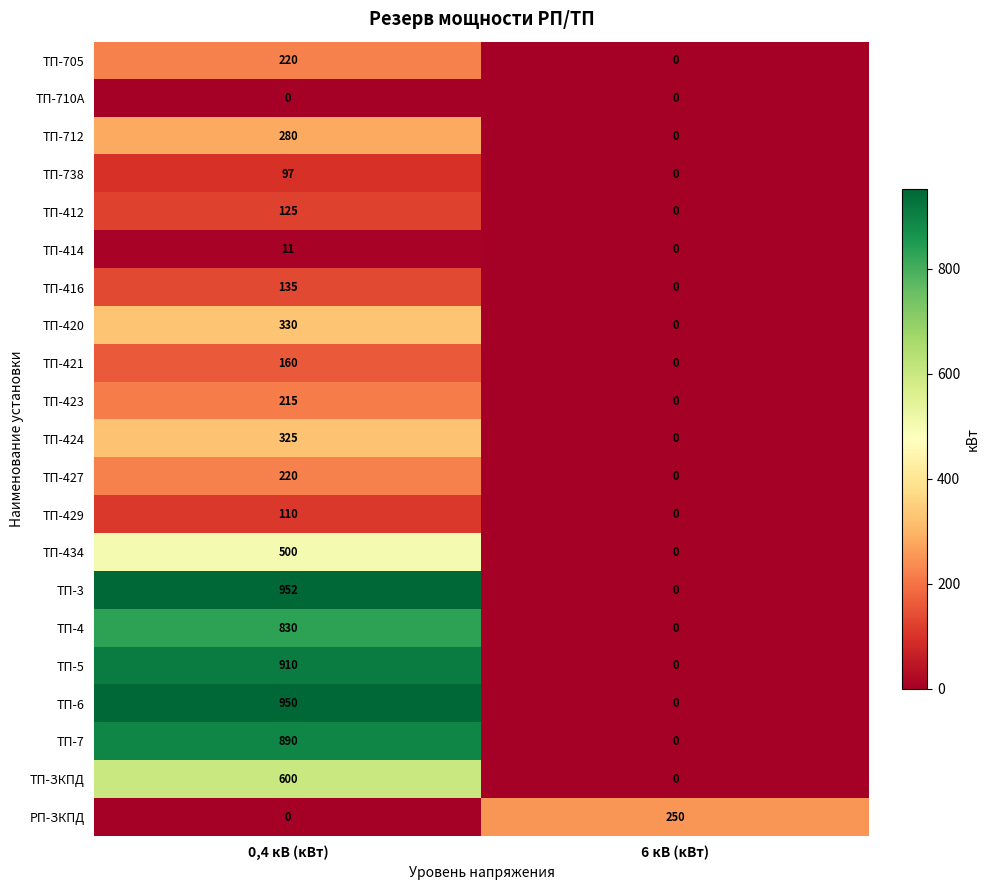

Which series has the largest total across all categories?

ТП-3